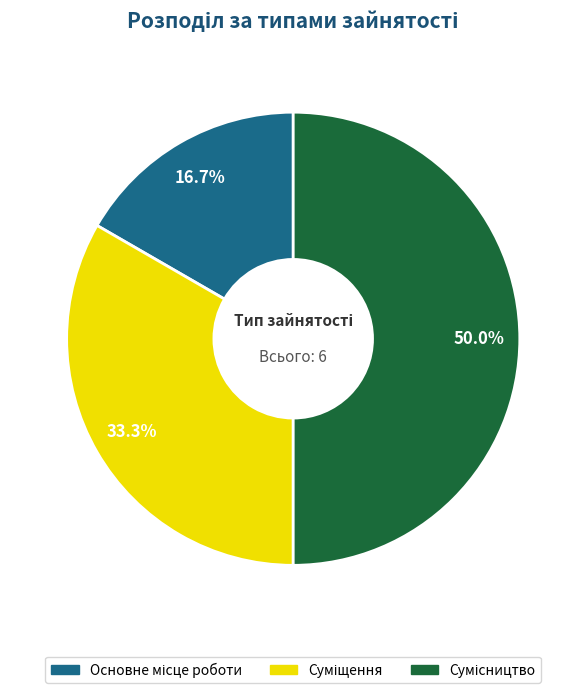

Count the number of slices in the pie.

3